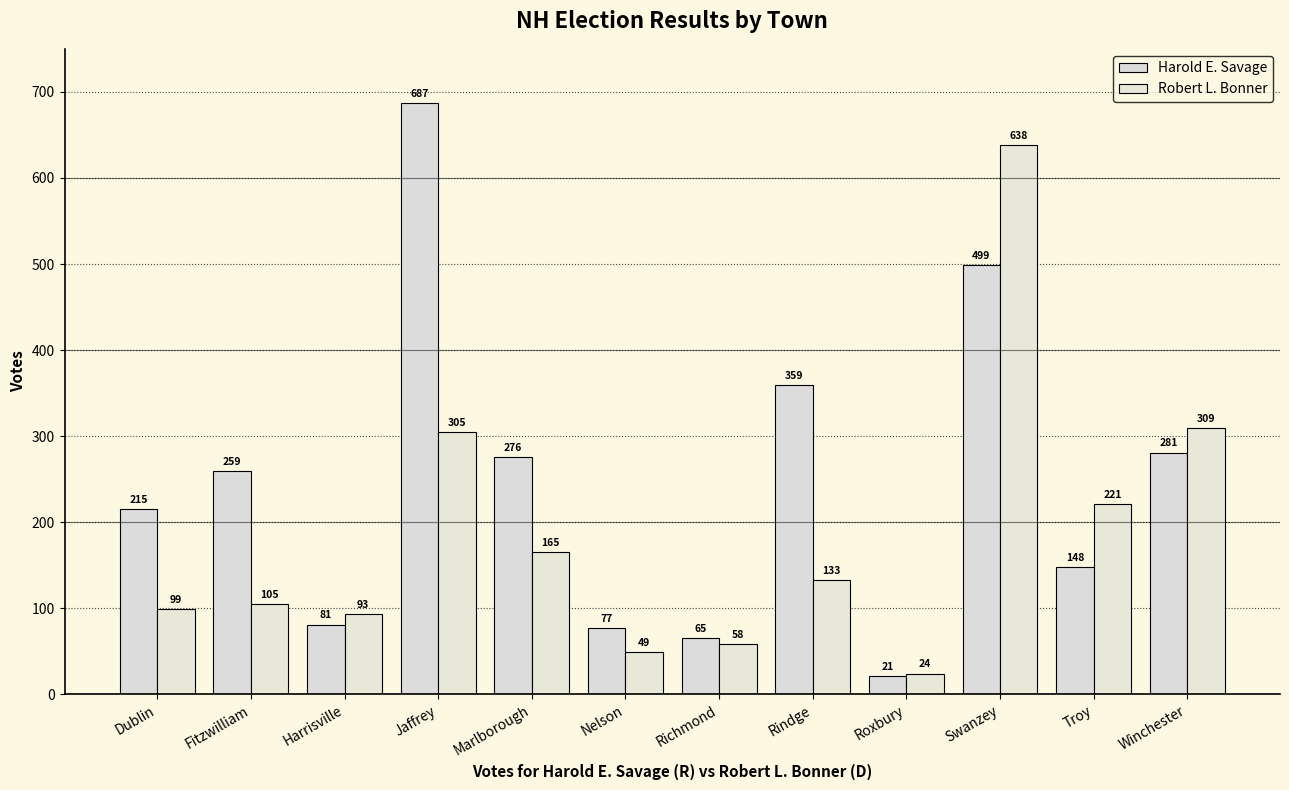

At which label does Harold E. Savage reach its minimum?

Roxbury